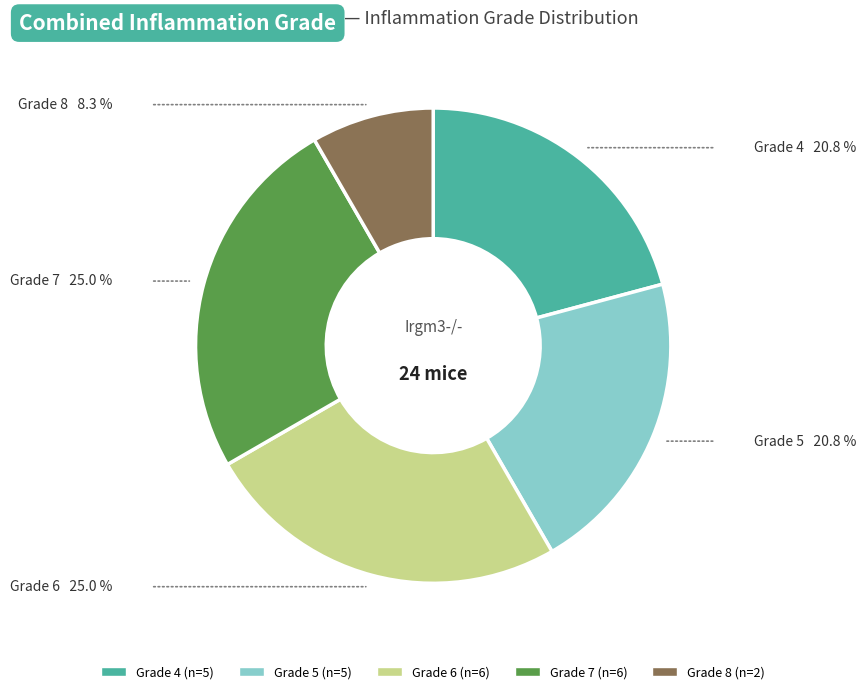

Approximately how many times larger is the value at Grade 7 compared to Grade 6?

1.0